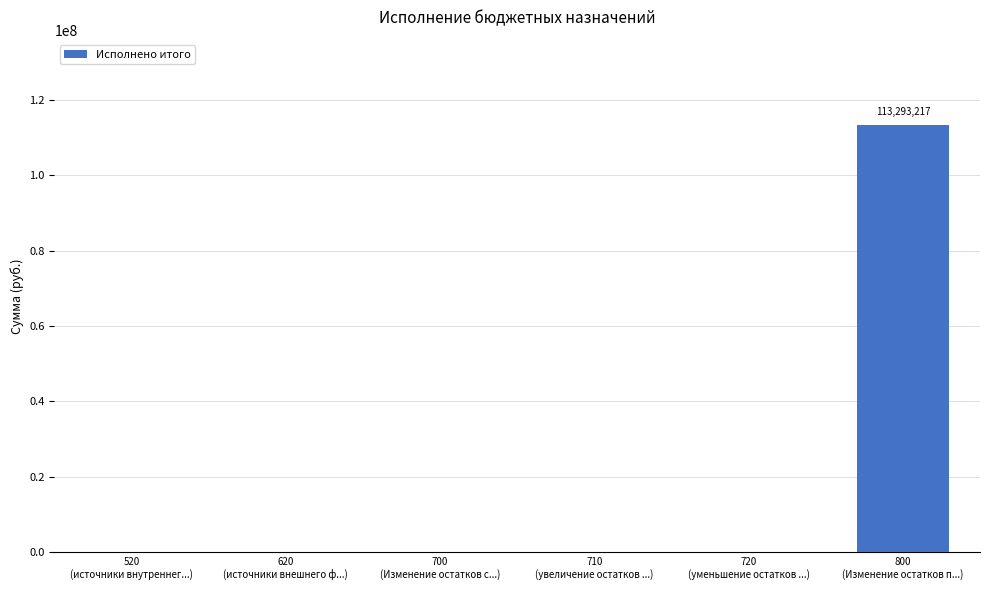

What is the maximum value shown in the chart?

113293217.0